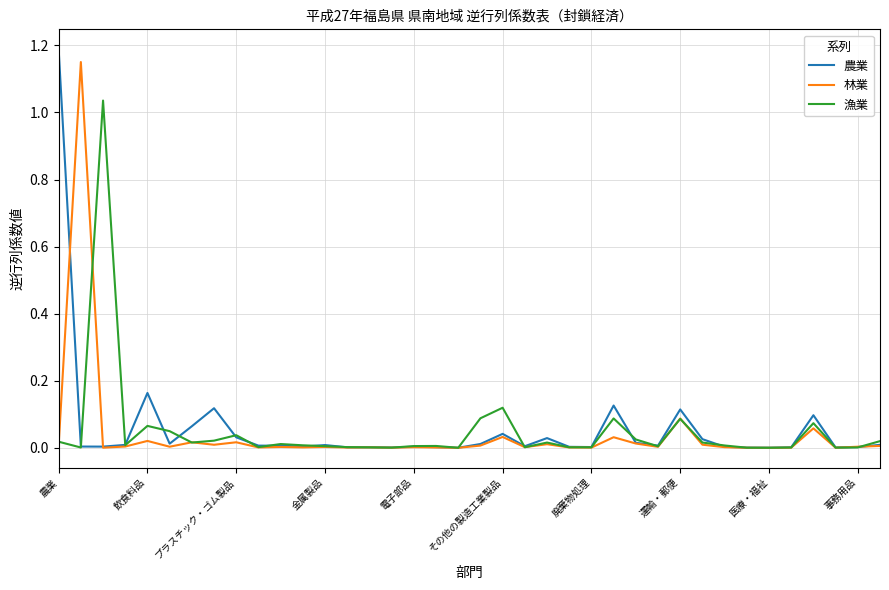

List the series in order of their overall mean, lowest first.

林業, 漁業, 農業